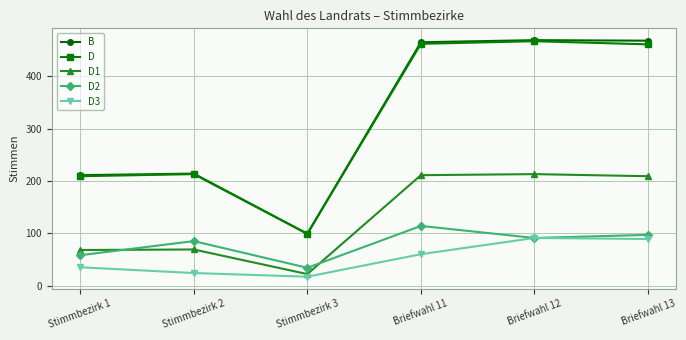

True or false: D2 has a value of 91 at Briefwahl 12.

True